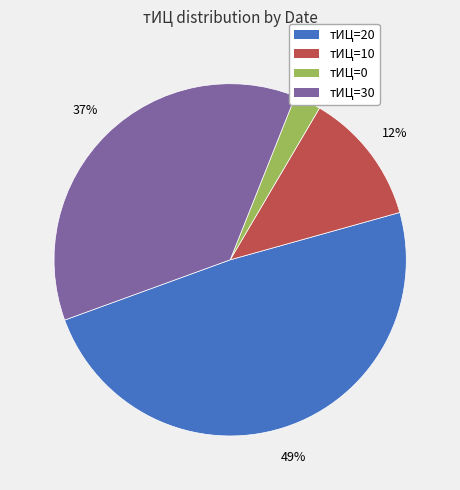

Which category has the smallest portion of the pie?

тИЦ=0